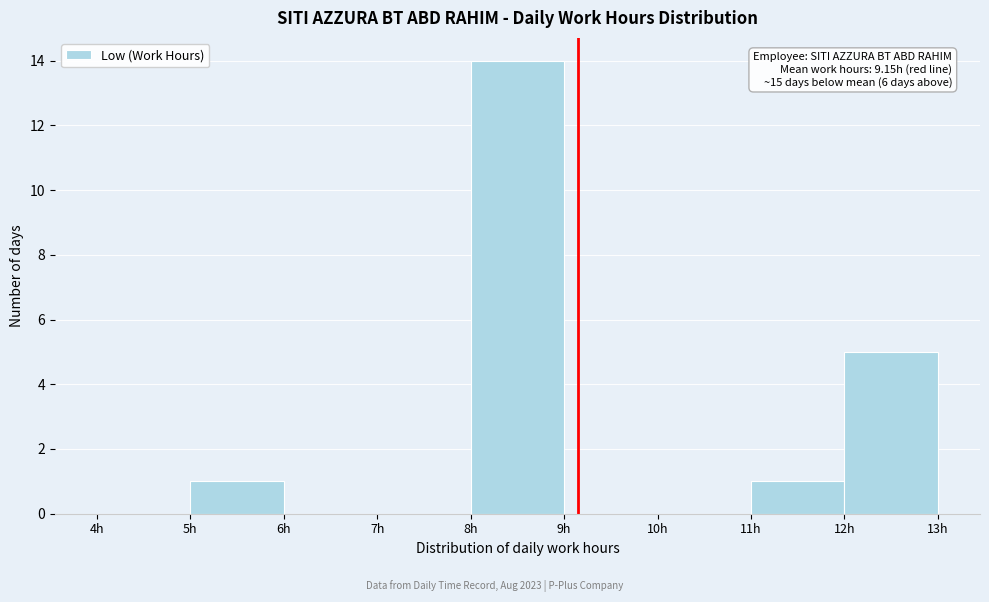

Which range on the x-axis has the tallest bar?

8 to 9